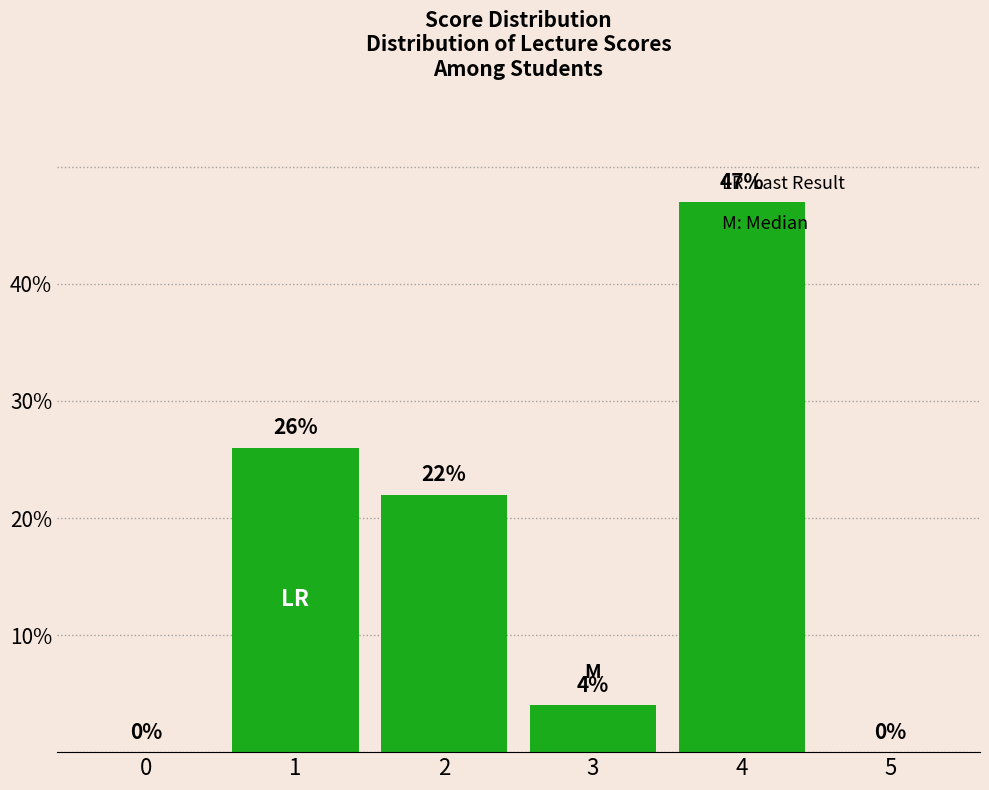

True or false: the data shows 30 at 5.

False